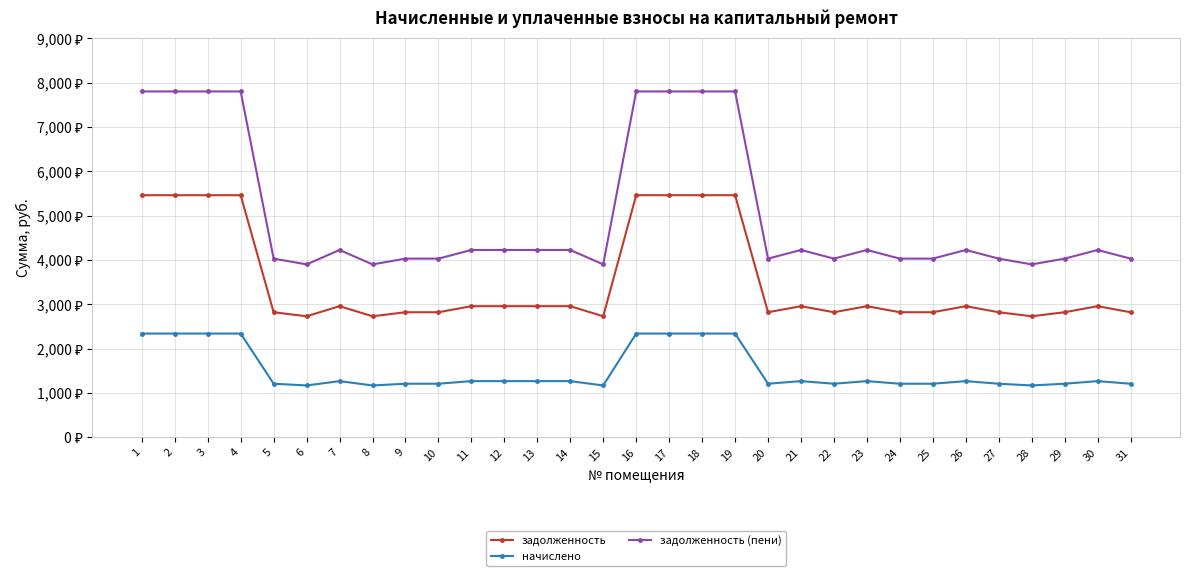

Reading left to right, extract all data points from this chart.

задолженность: 1=5460.0	2=5460.0	3=5460.0	4=5460.0	5=2821.0	6=2730.0	7=2957.5	8=2730.0	9=2821.0	10=2821.0	11=2957.5	12=2957.5	13=2957.5	14=2957.5	15=2730.0	16=5460.0	17=5460.0	18=5460.0	19=5460.0	20=2821.0	21=2957.5	22=2821.0	23=2957.5	24=2821.0	25=2821.0	26=2957.5	27=2821.0	28=2730.0	29=2821.0	30=2957.5	31=2821.0
начислено: 1=2340.0	2=2340.0	3=2340.0	4=2340.0	5=1209.0	6=1170.0	7=1267.5	8=1170.0	9=1209.0	10=1209.0	11=1267.5	12=1267.5	13=1267.5	14=1267.5	15=1170.0	16=2340.0	17=2340.0	18=2340.0	19=2340.0	20=1209.0	21=1267.5	22=1209.0	23=1267.5	24=1209.0	25=1209.0	26=1267.5	27=1209.0	28=1170.0	29=1209.0	30=1267.5	31=1209.0
задолженность (пени): 1=7800.0	2=7800.0	3=7800.0	4=7800.0	5=4030.0	6=3900.0	7=4225.0	8=3900.0	9=4030.0	10=4030.0	11=4225.0	12=4225.0	13=4225.0	14=4225.0	15=3900.0	16=7800.0	17=7800.0	18=7800.0	19=7800.0	20=4030.0	21=4225.0	22=4030.0	23=4225.0	24=4030.0	25=4030.0	26=4225.0	27=4030.0	28=3900.0	29=4030.0	30=4225.0	31=4030.0